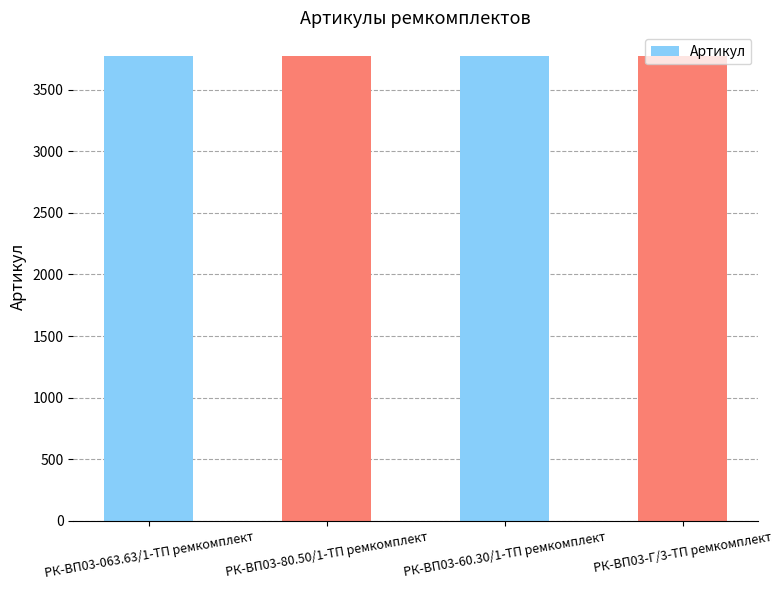

How many categories are shown in the chart?

4